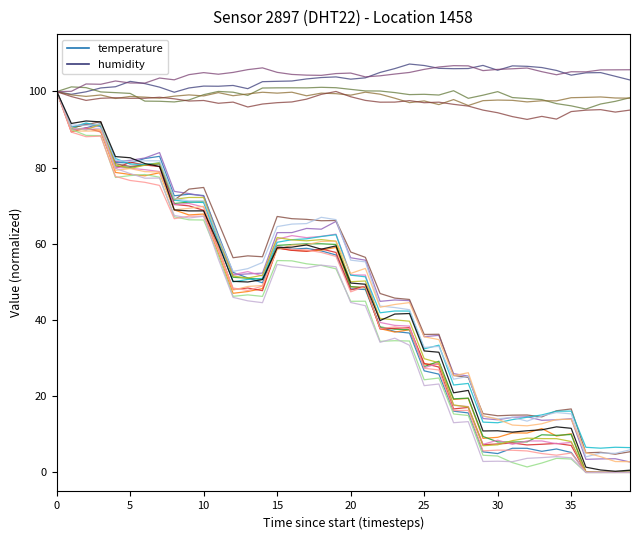

How many lines are shown in the chart?

20